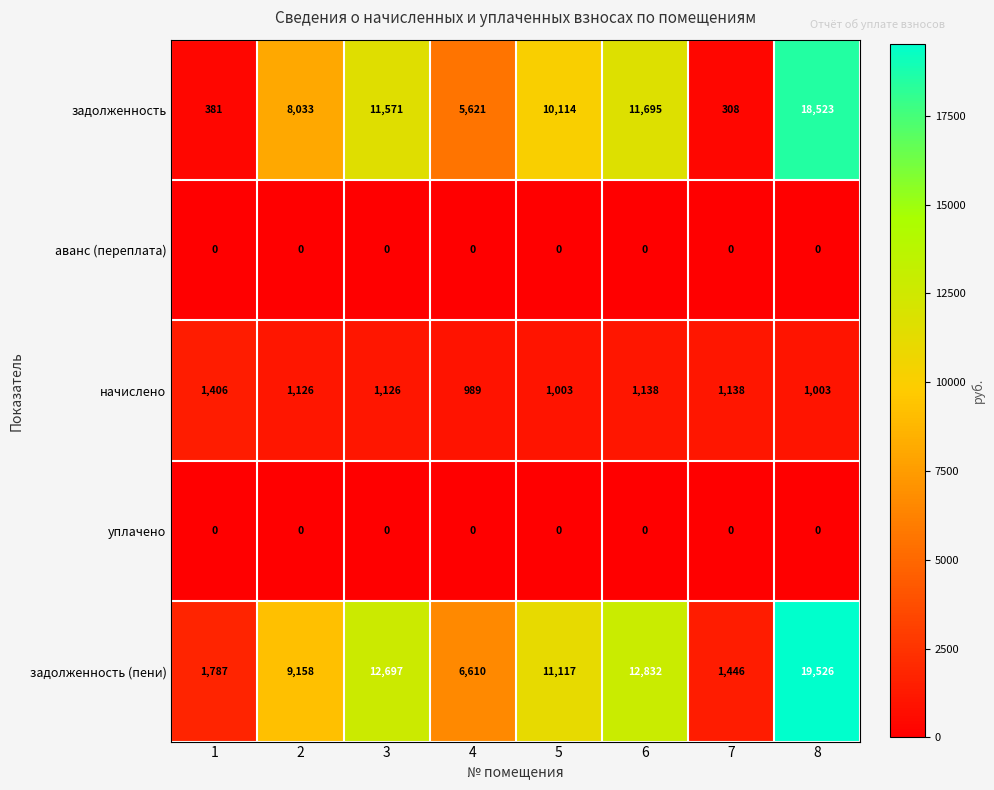

What is the total value across all series at 5?

22234